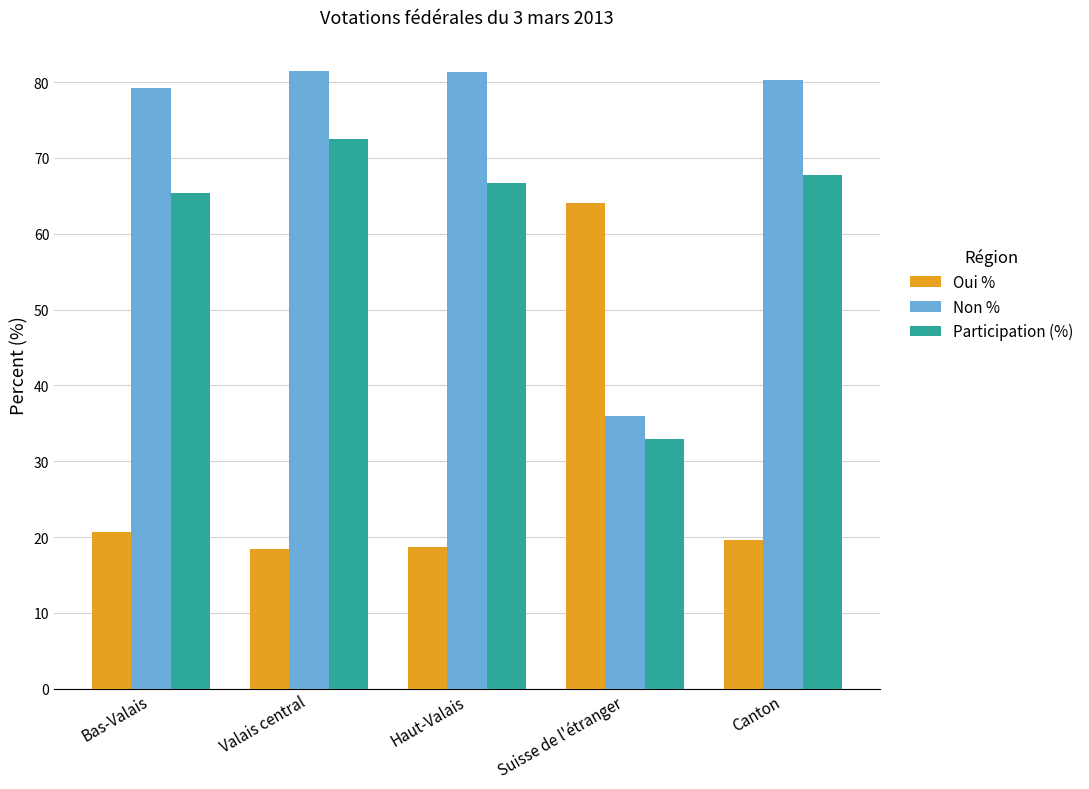

The Oui % series shows 18.6 at Haut-Valais. True or false?

True